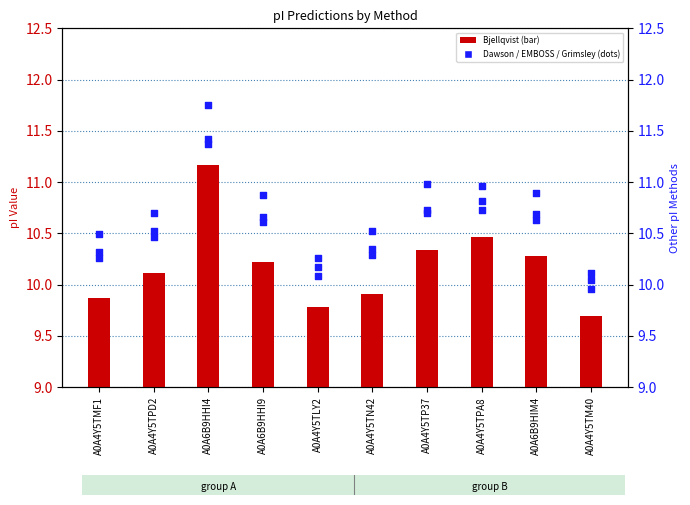

What is the total value across all series at A0A4Y5TM40?

39.8